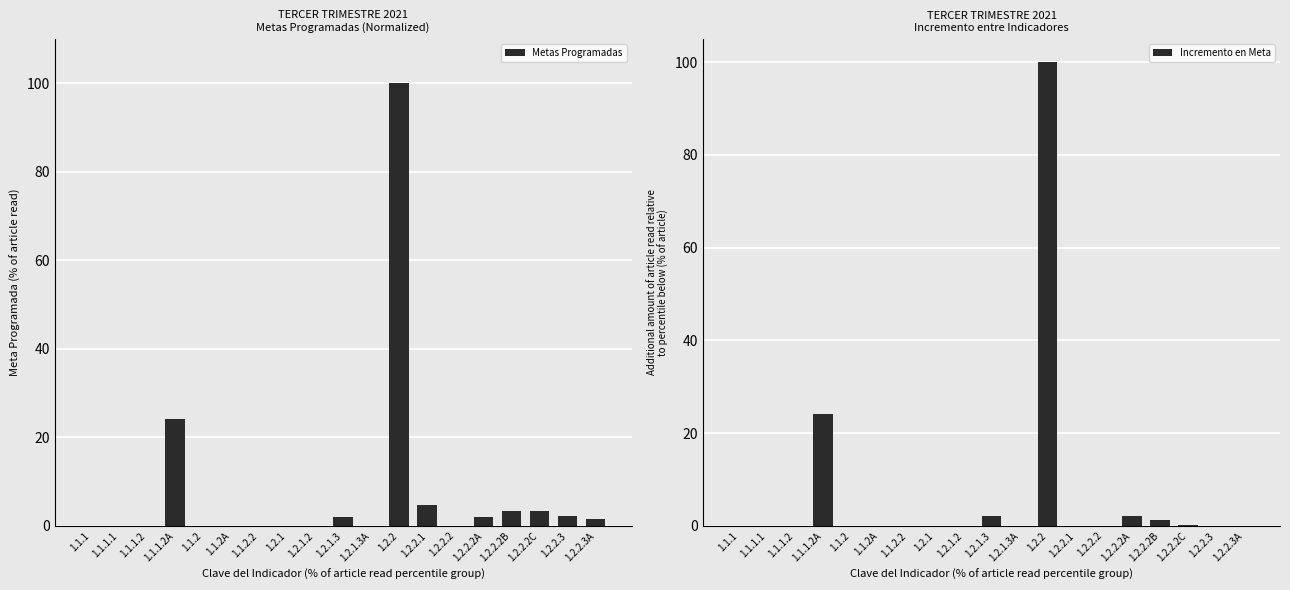

How many distinct data groups are displayed?

2